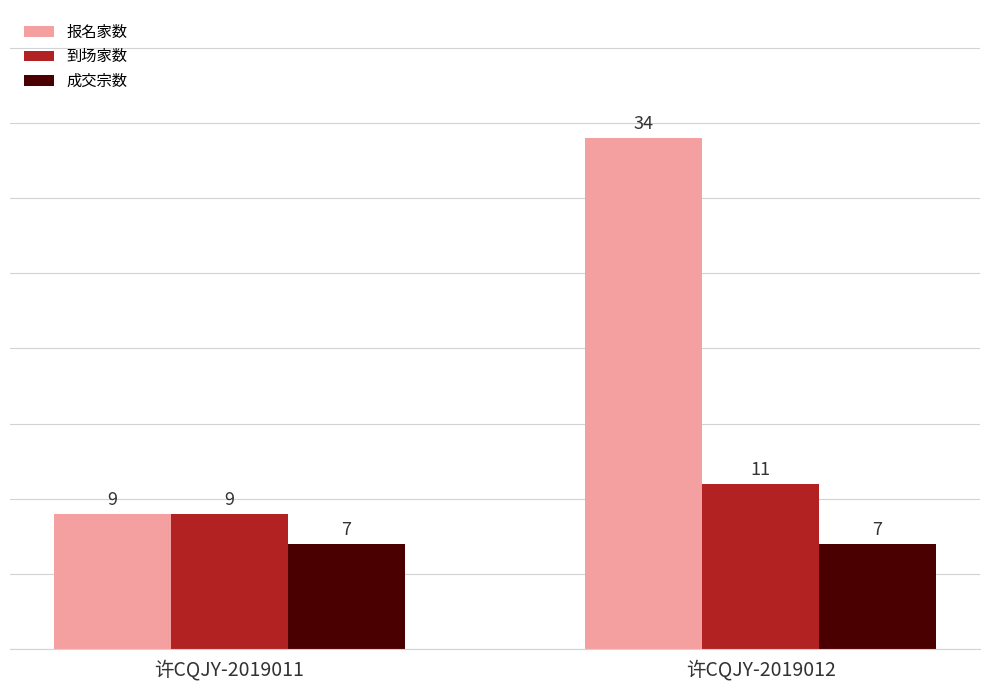

At which label does 到场家数 reach its peak?

许CQJY-2019012